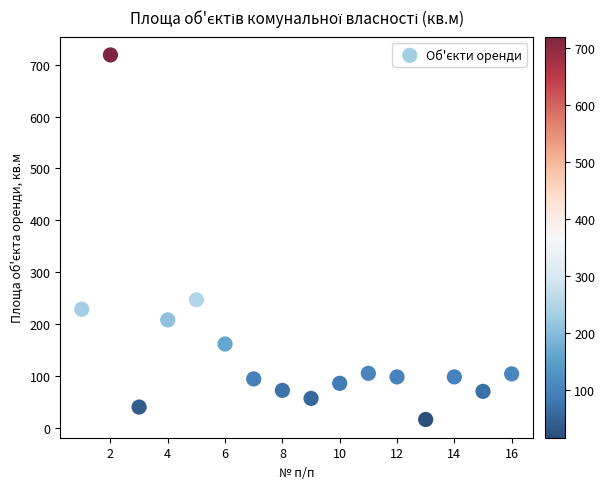

What Y value in the scatter plot is closest to 367?

246.7